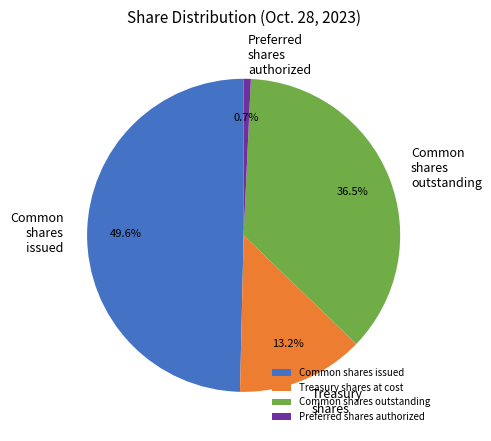

To the nearest percent, what portion does Preferred shares authorized represent?

1%